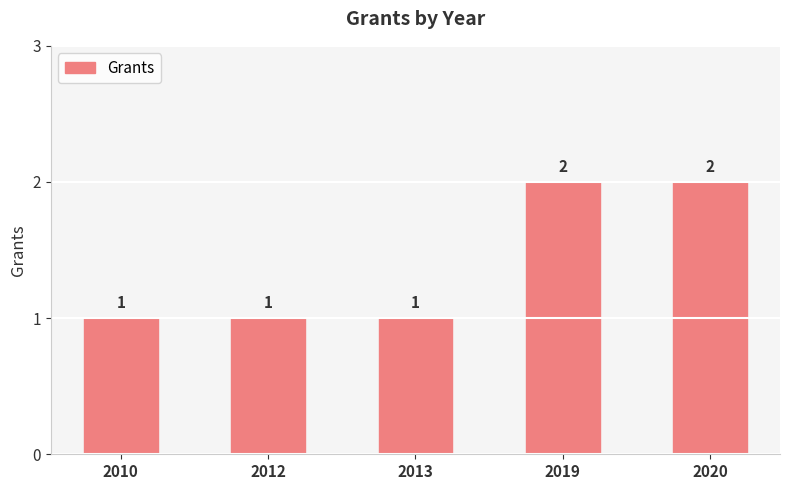

Is it true that the value at 2010 is 1?

True